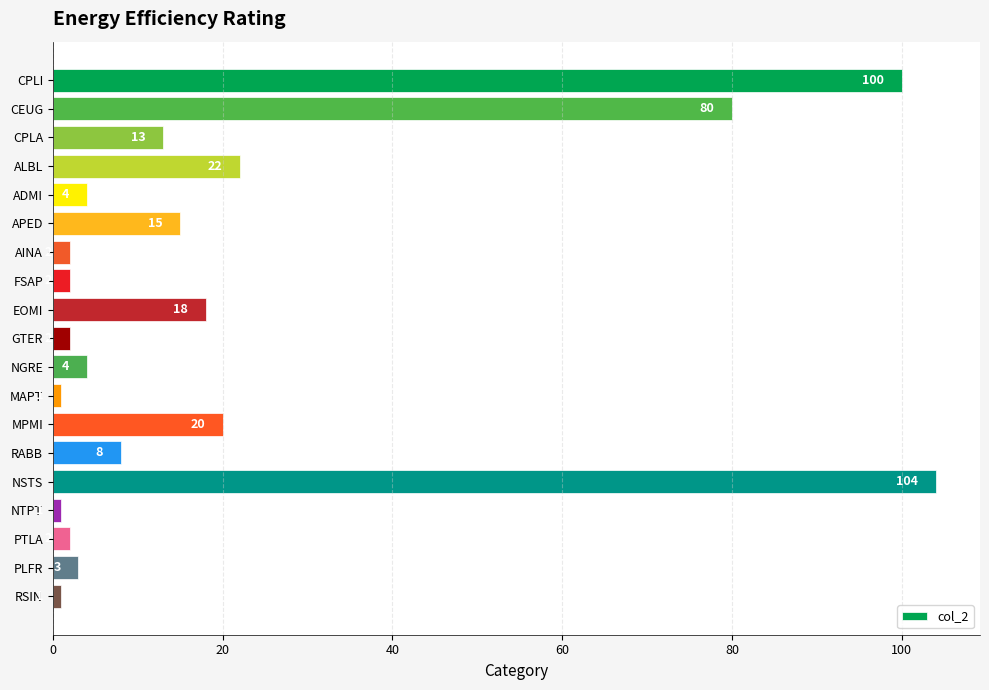

At which label is the value closest to 52?

CEUG